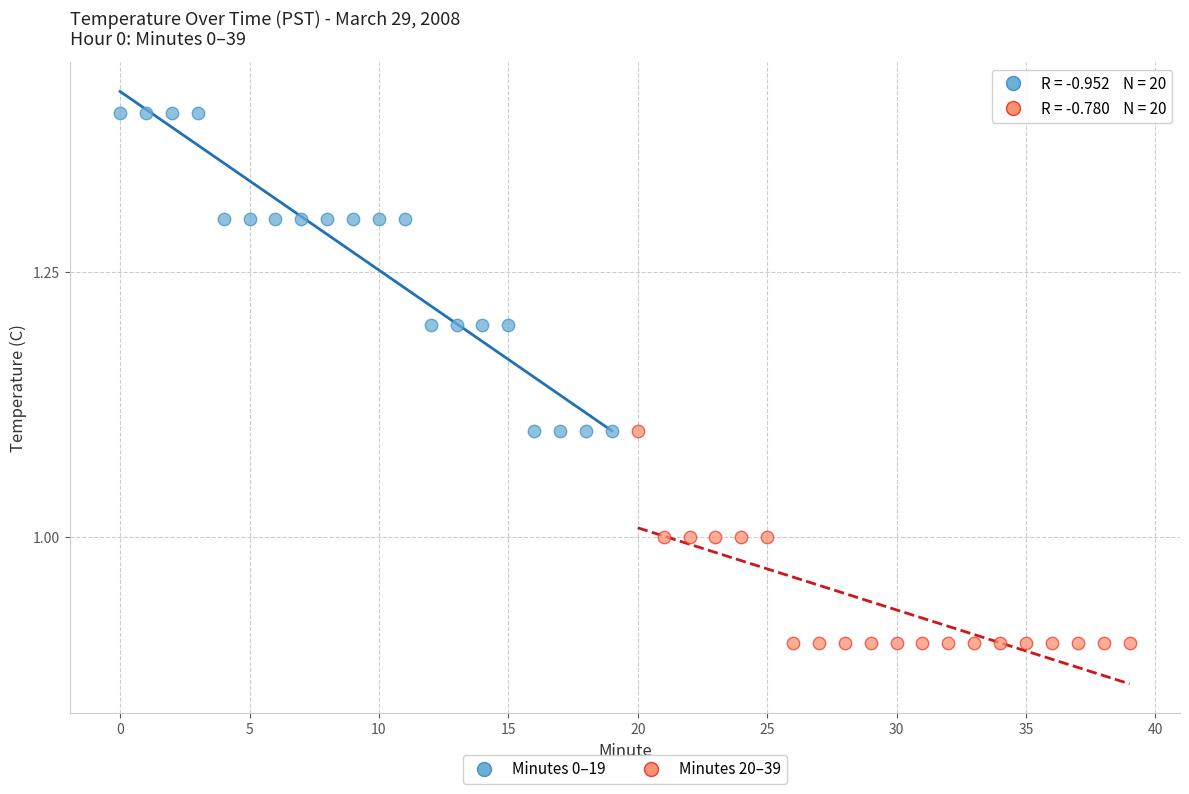

Which series has the widest spread of Y values?

Minutes 0–19